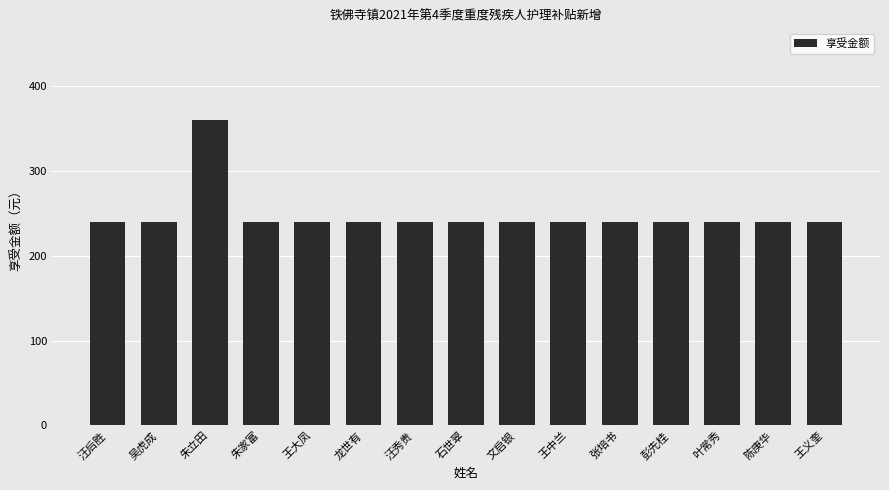

What is the value of the 5th bar from the left?

240